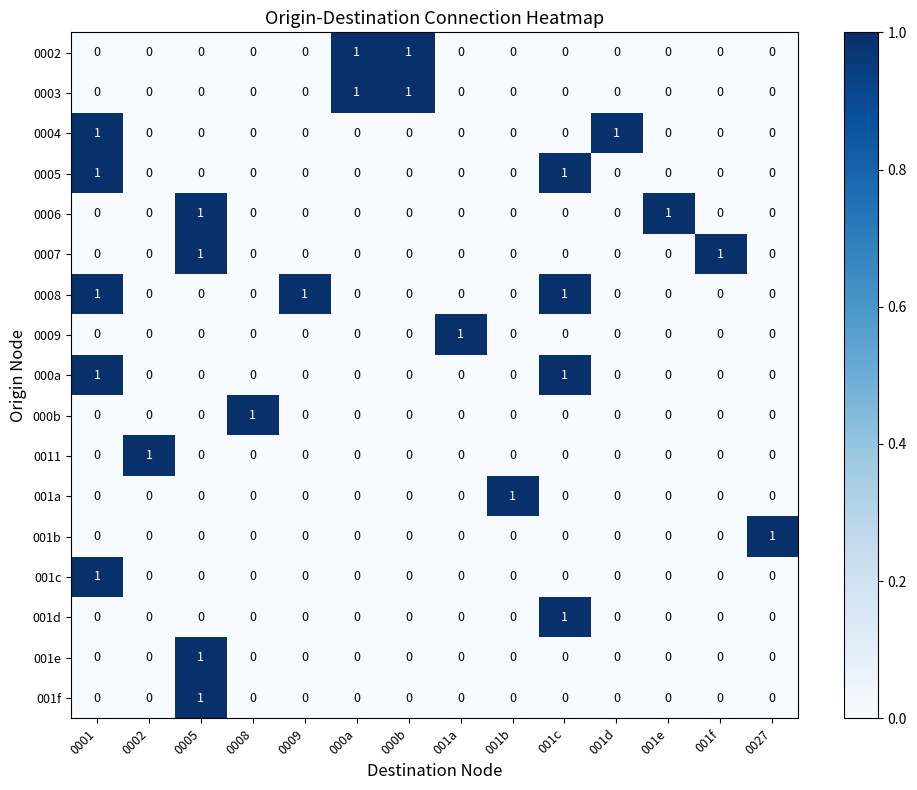

How many 001e values are between 0 and 1?

14